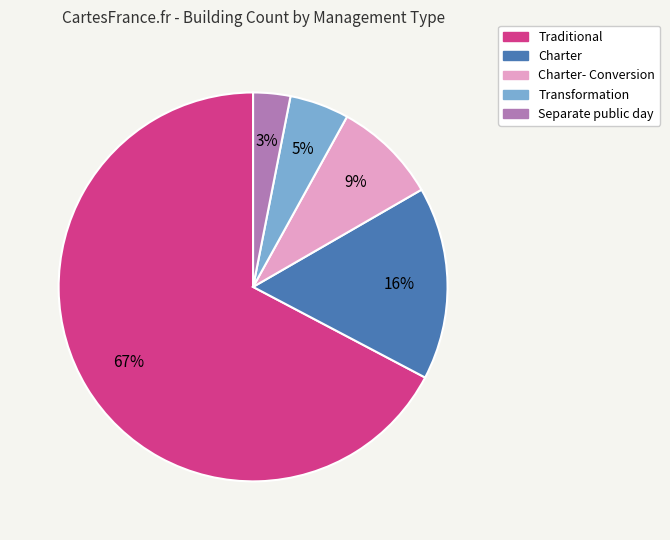

Is there a majority slice in this chart?

Yes